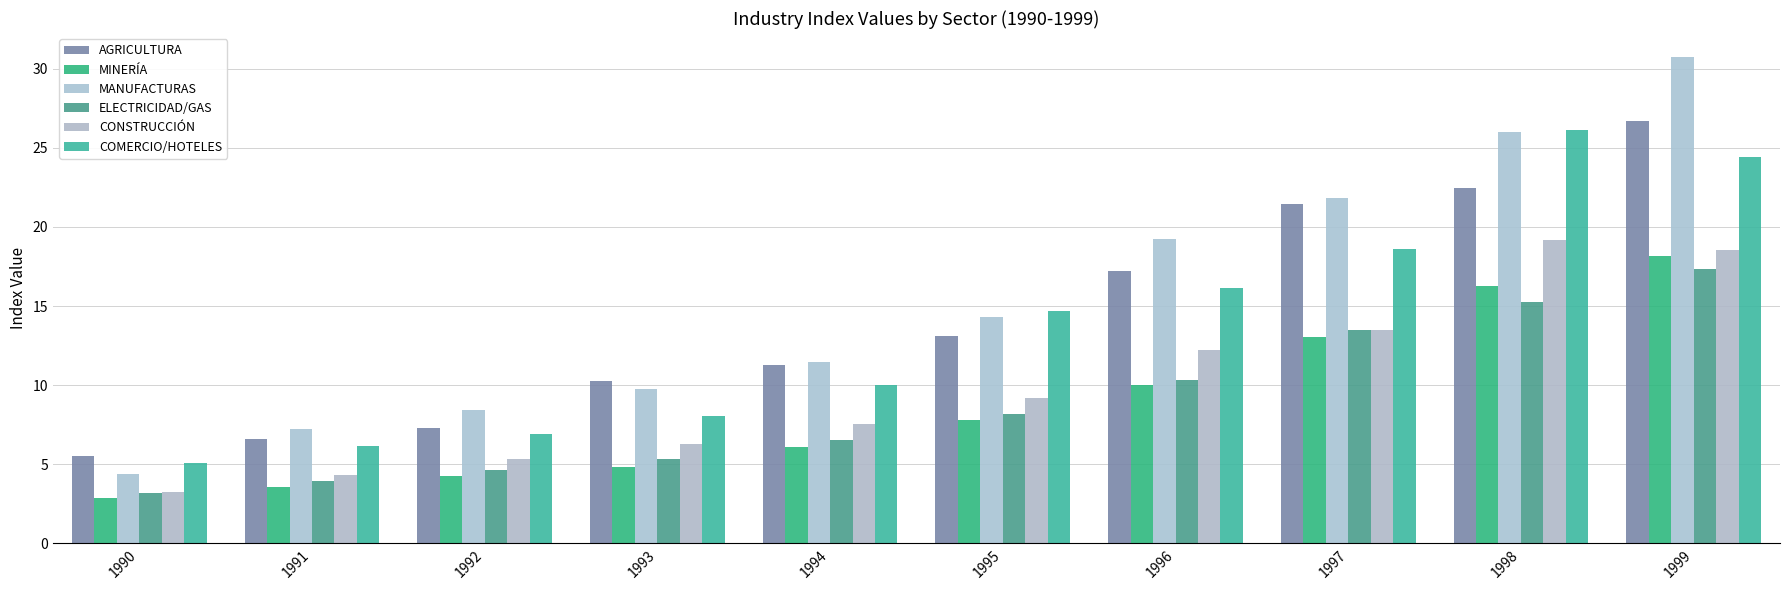

What is the difference between the highest and lowest values at 1992?

4.2